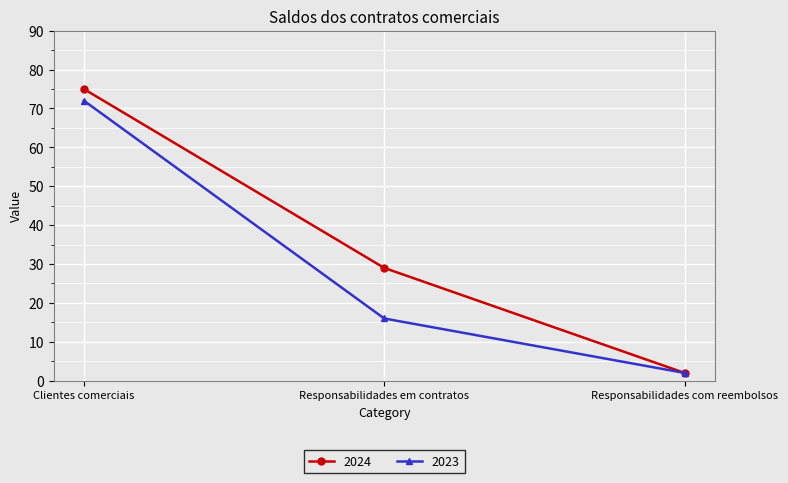

How many lines are shown in the chart?

2